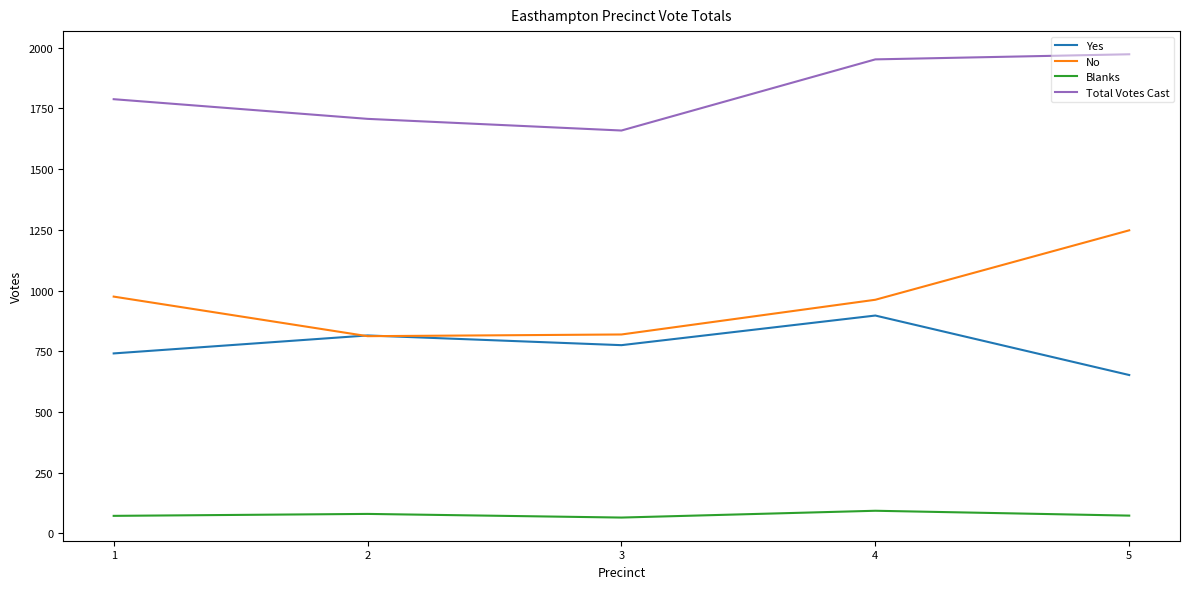

What is the difference between the maximum and minimum values in the Total Votes Cast series?

314